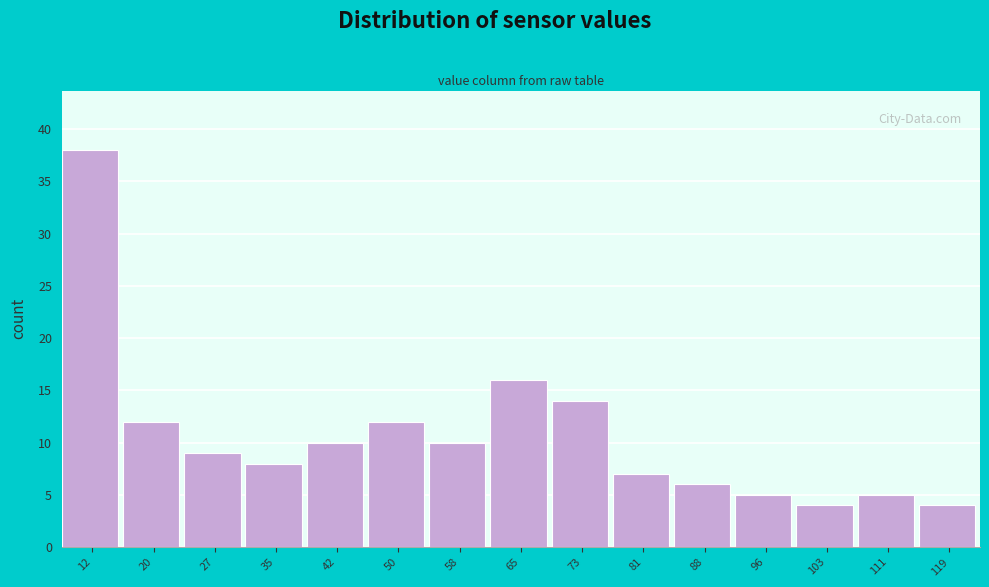

Reading left to right, list every bar in this chart as the range it spans on the x-axis followed by its height. Neither the bar edges nor the heights are printed on the chart, so give them approximately, as read against the axes.

8 to 16: 38
16 to 23: 12
23 to 31: 9
31 to 39: 8
39 to 46: 10
46 to 54: 12
54 to 61: 10
61 to 69: 16
69 to 77: 14
77 to 84: 7
84 to 92: 6
92 to 100: 5
100 to 107: 4
107 to 115: 5
115 to 123: 4